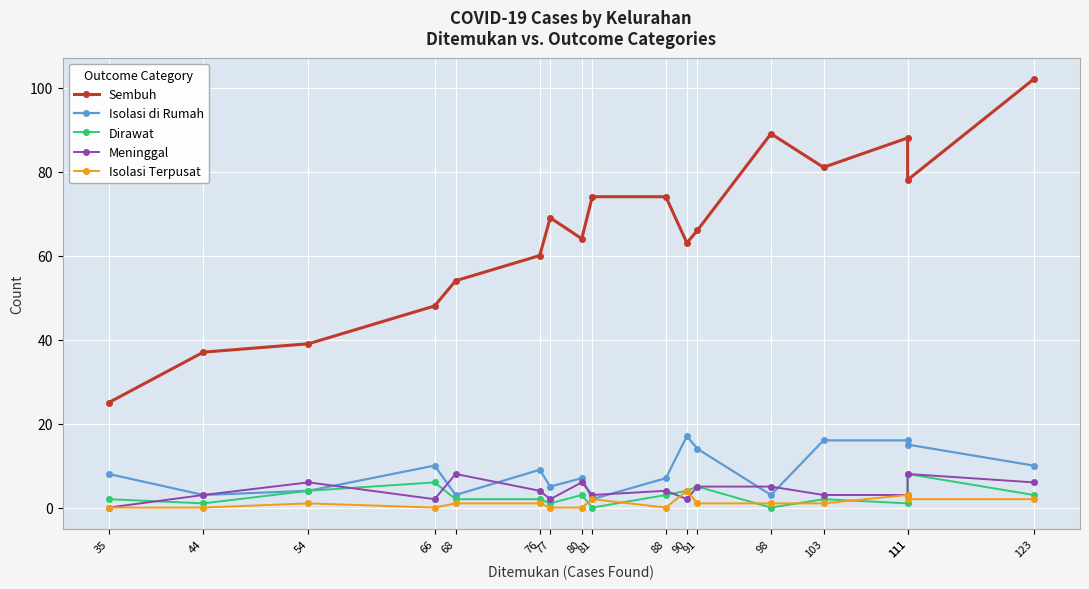

List the series in order of their peak value, lowest first.

Isolasi Terpusat, Dirawat, Meninggal, Isolasi di Rumah, Sembuh